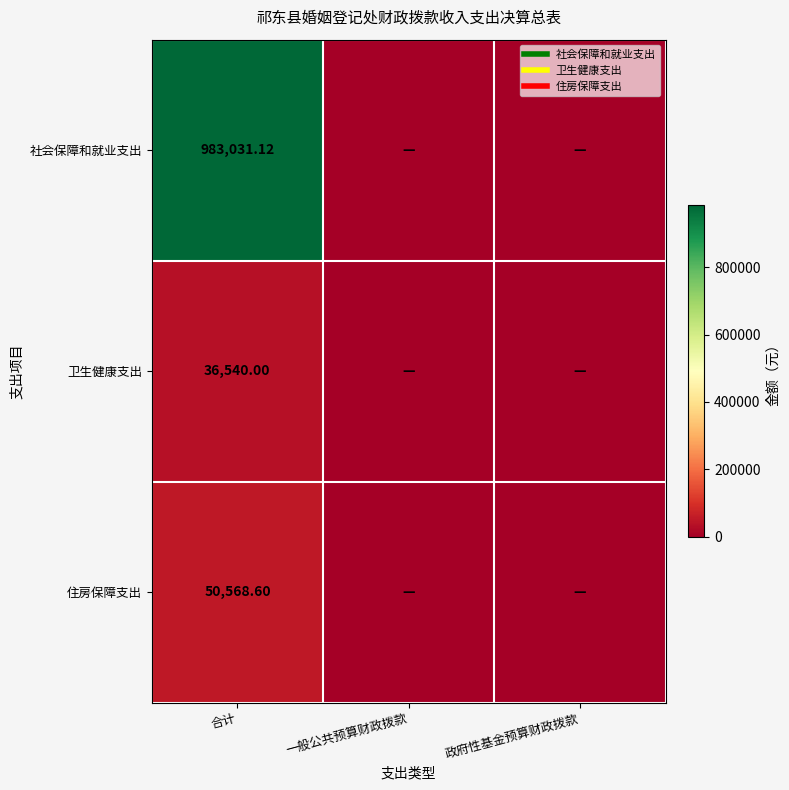

The 卫生健康支出 series shows 53556.6 at 合计. True or false?

False